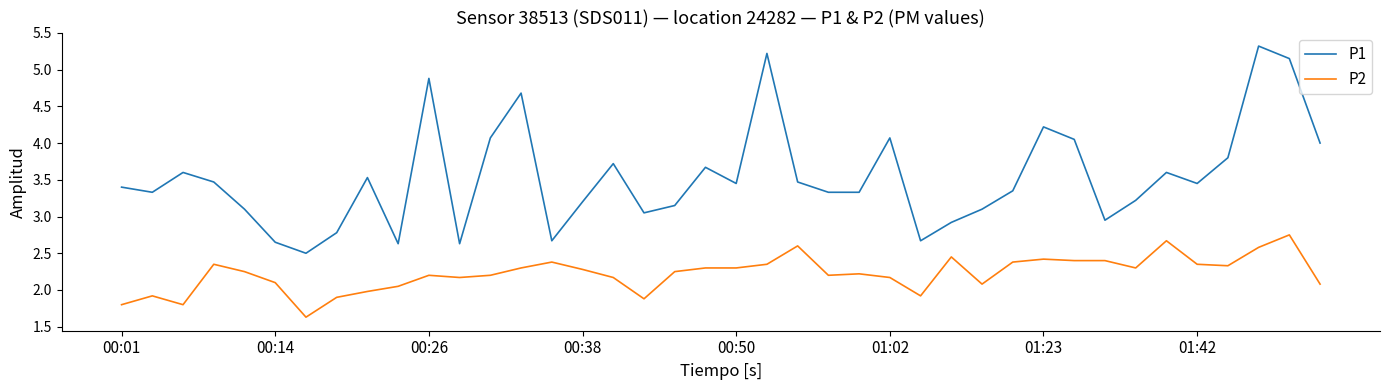

True or false: P1 and P2 intersect in this chart.

False